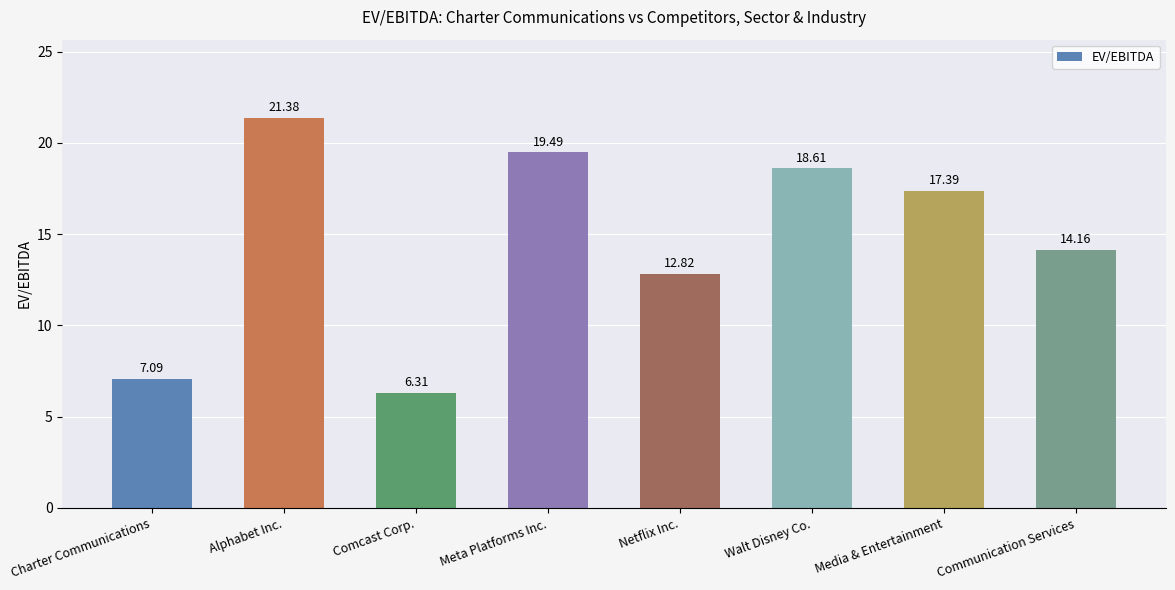

Which label corresponds to the largest value in the chart?

Alphabet Inc.